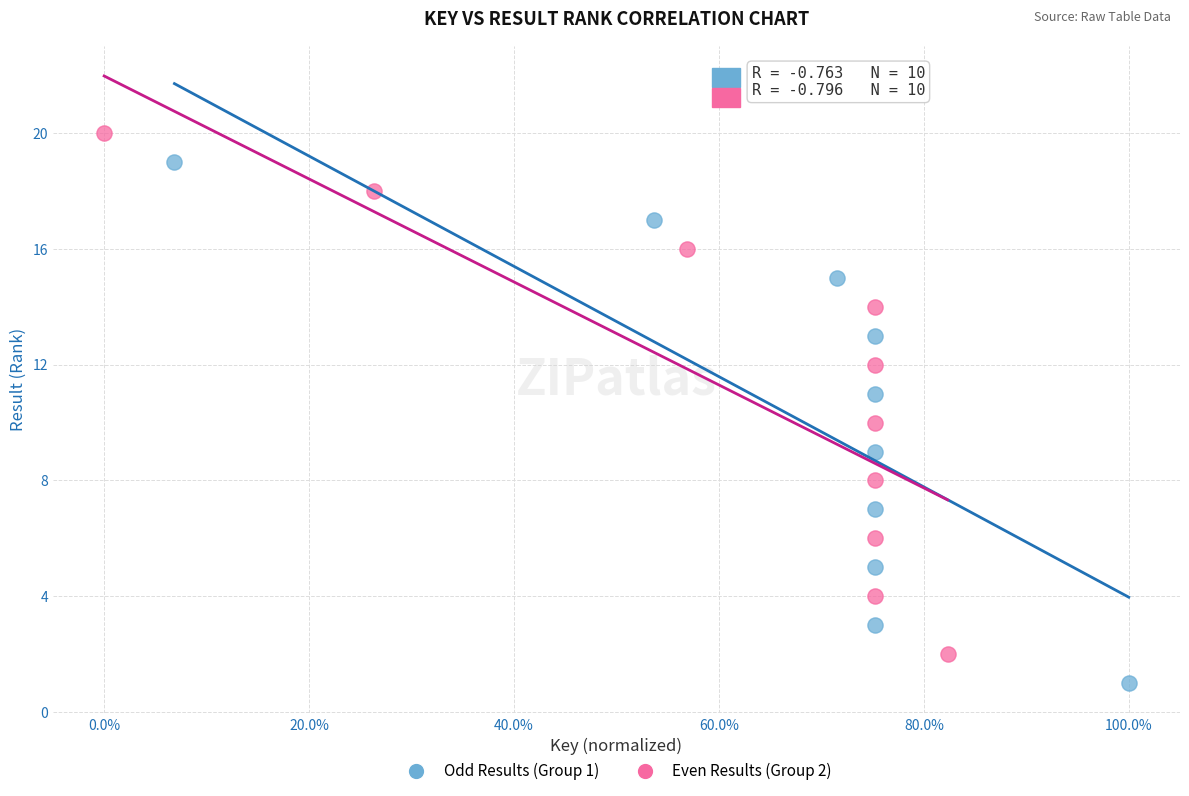

Which series reaches the maximum Y coordinate?

Even Results (Group 2)